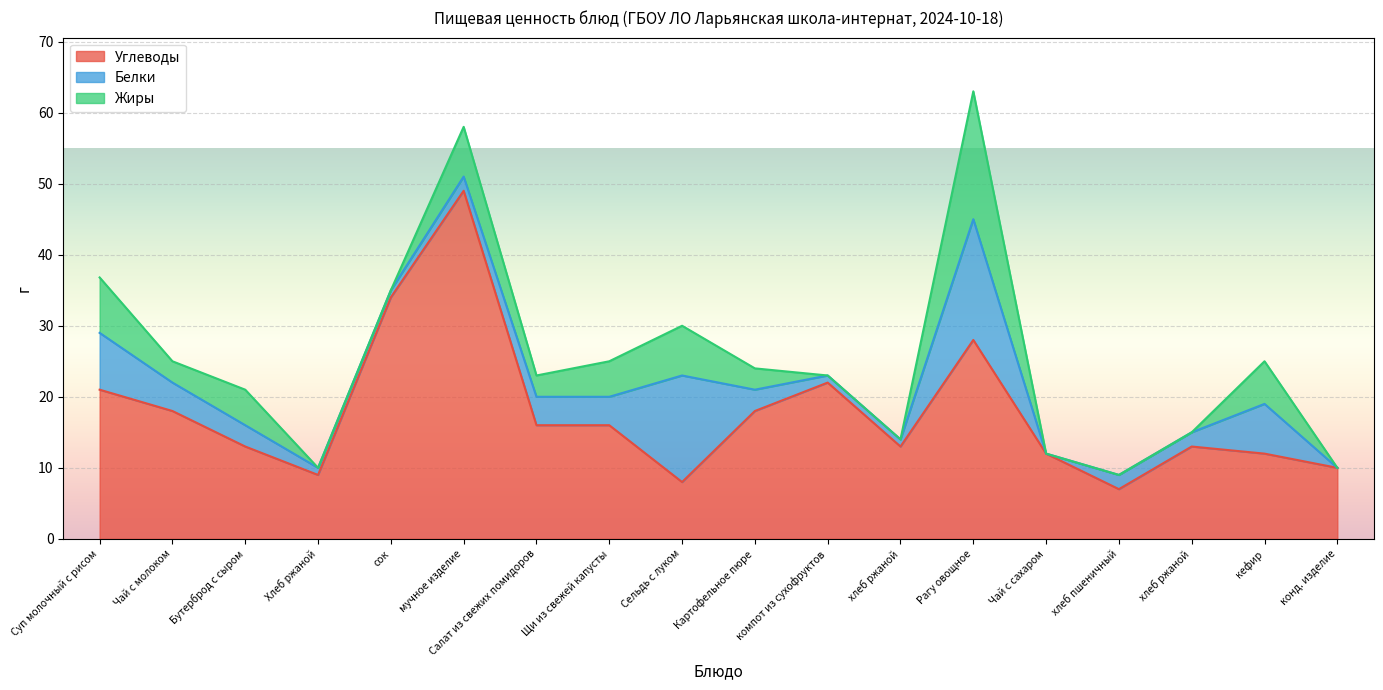

How many lines are shown in the chart?

3